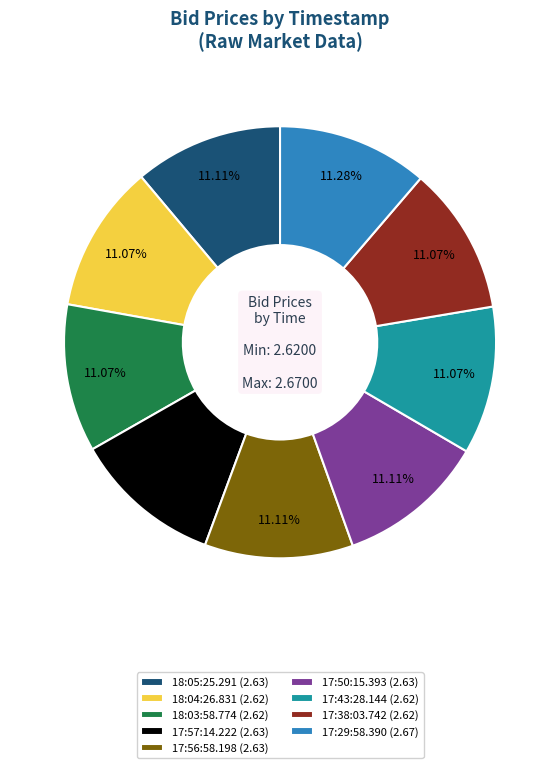

What portion of the pie excludes 18:03:58.774?

88.9%